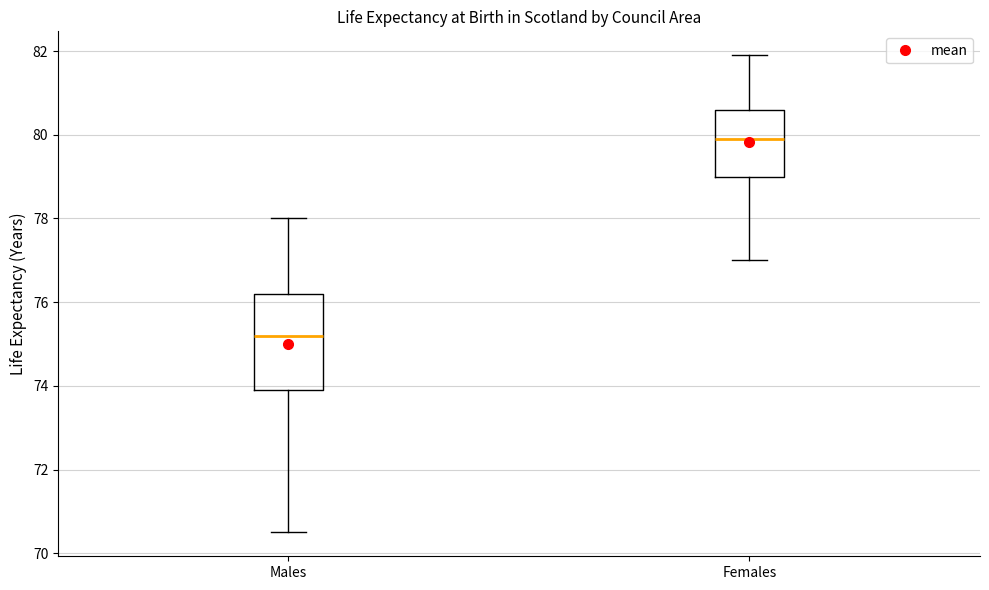

Reading left to right, transcribe this box plot: for each box, give where its median line is, the range the box spans, and where its two whiskers end, as read against the y-axis. The values are not printed on the chart, so give them approximately, as read against the axis.

Males: median 75.2, box 74.0 to 76.2, whiskers 70.6 to 78.0
Females: median 80.0, box 79.0 to 80.6, whiskers 77.0 to 82.0